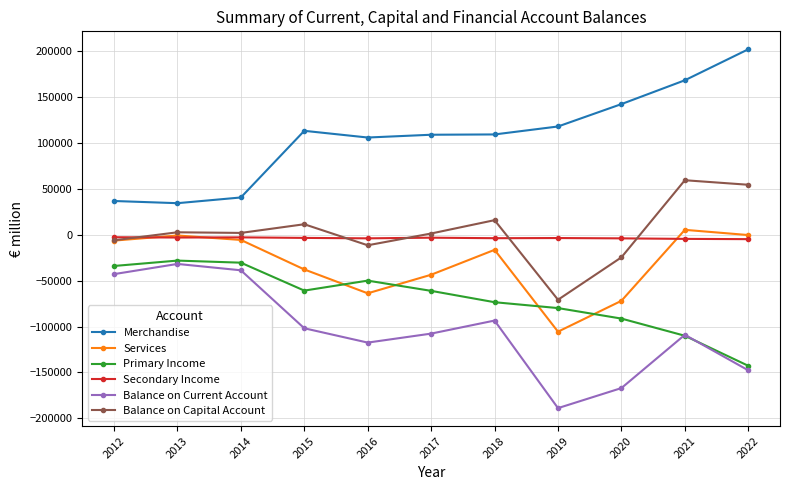

Where is the first local minimum for Balance on Current Account?

2016